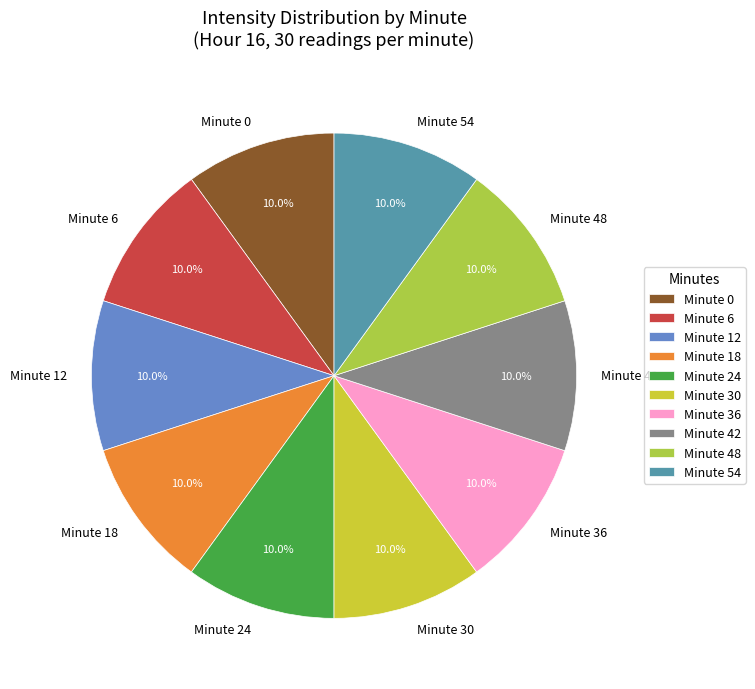

Does Minute 36 account for over 50% of the chart?

No